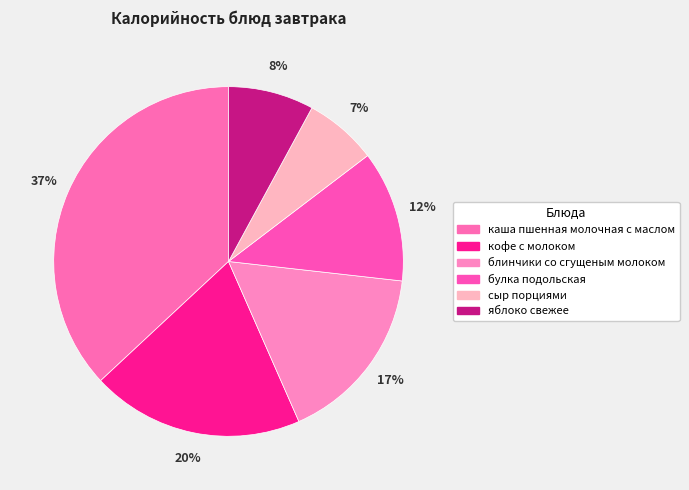

Combined, what portion of the pie is булка подольская and блинчики со сгущеным молоком?

28.8%